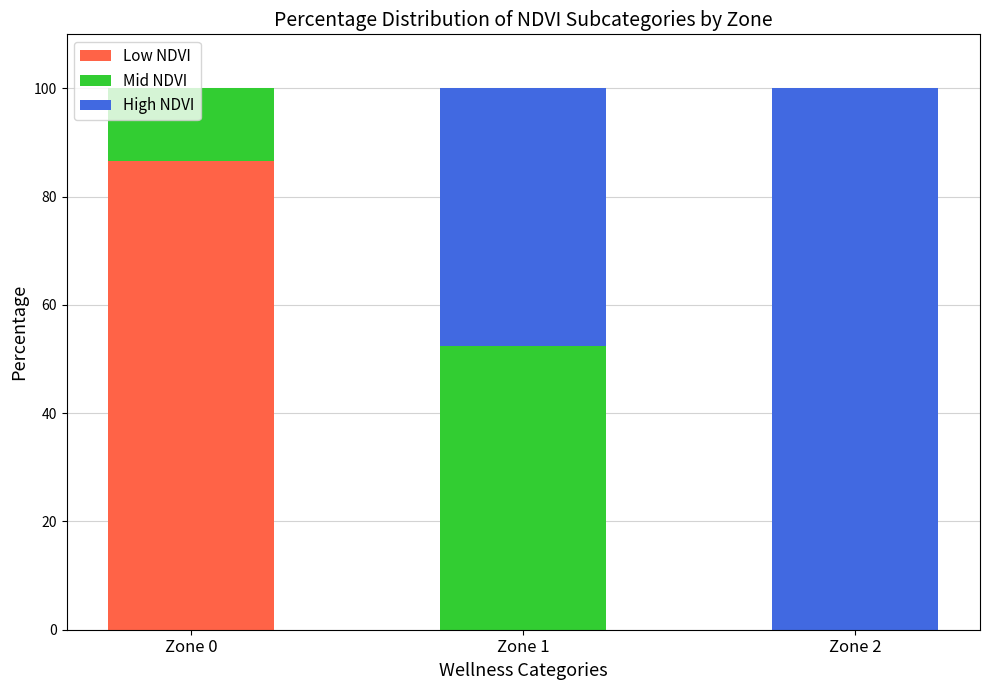

Which category has the highest value in the Low NDVI series?

Zone 0